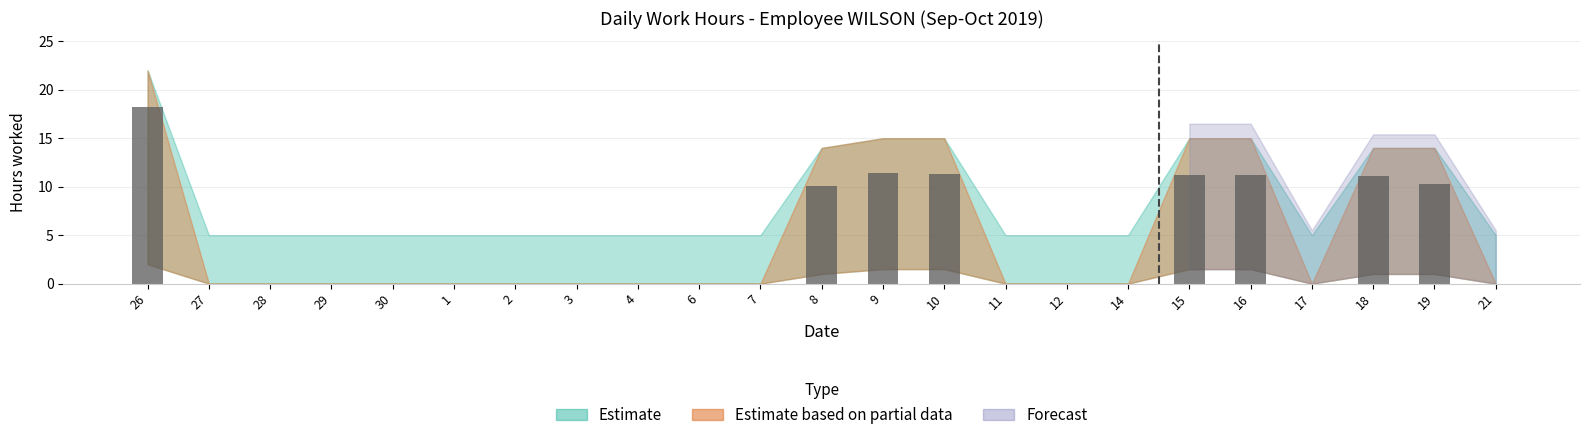

Which has a higher value, 26 or 3?

26